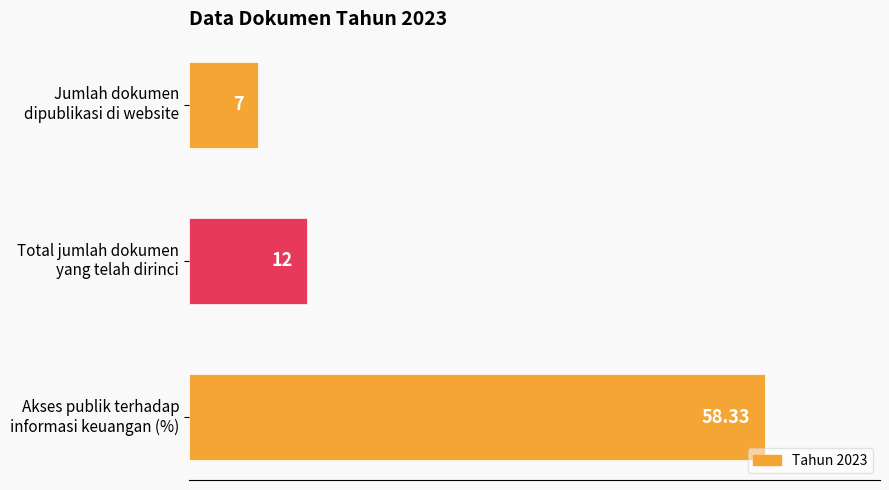

Which label corresponds to the largest value in the chart?

Akses publik terhadap
informasi keuangan (%)